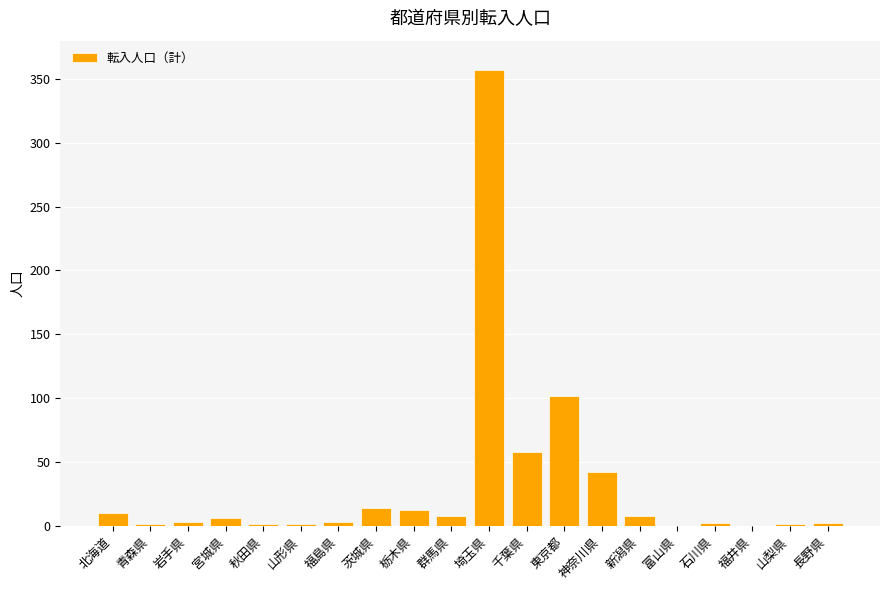

What is the sum of the values at 富山県 and 宮城県?

6